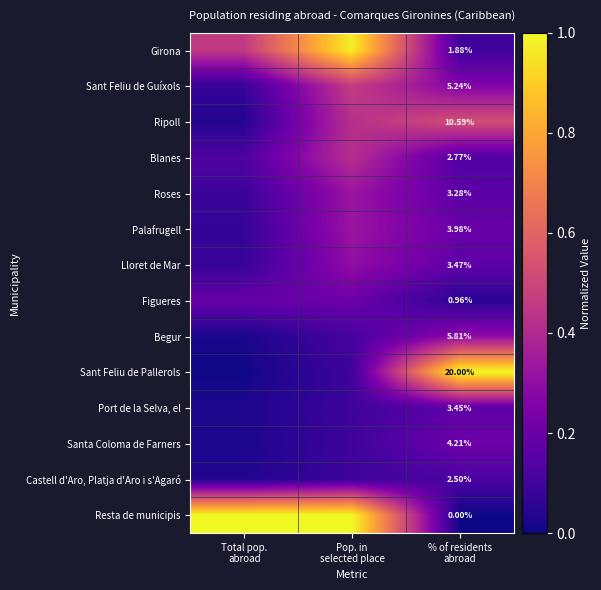

What is the sum of all Resta de municipis values?

2.0